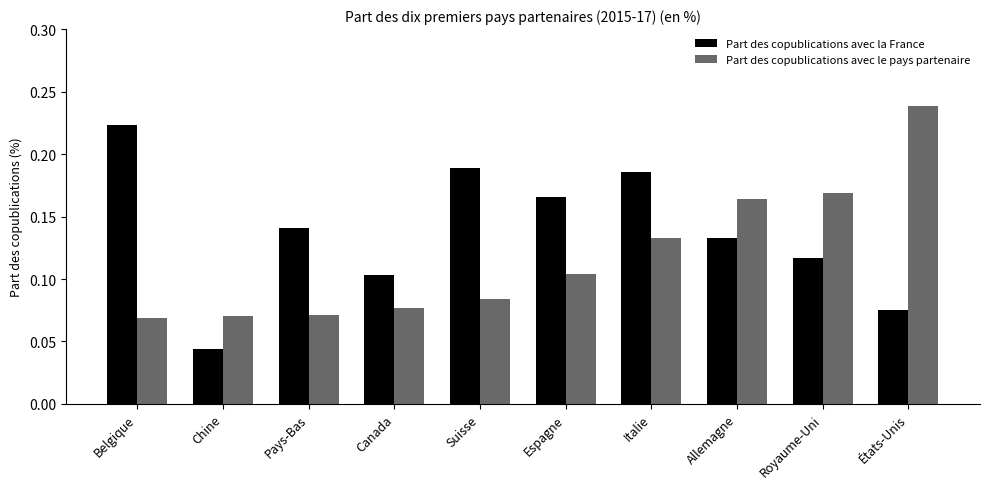

How many Part des copublications avec la France values are between 0 and 1?

10